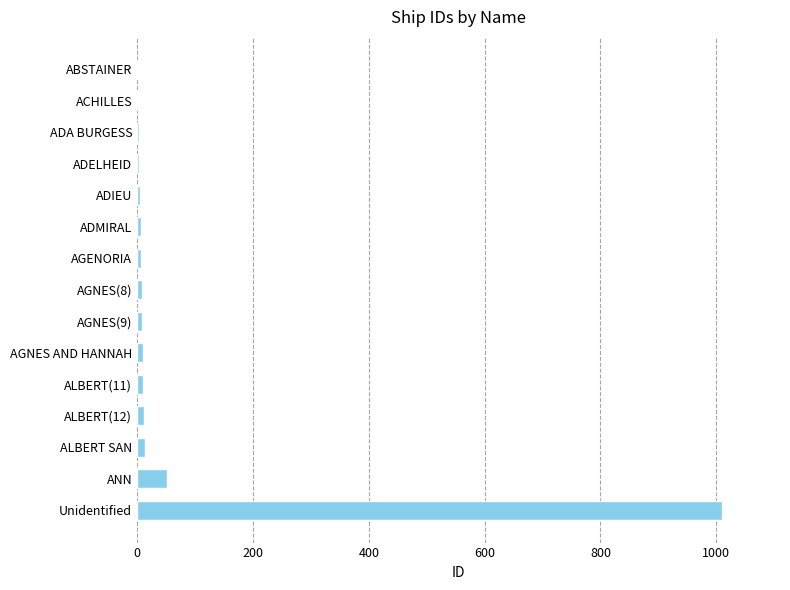

What is the maximum value shown in the chart?

1009